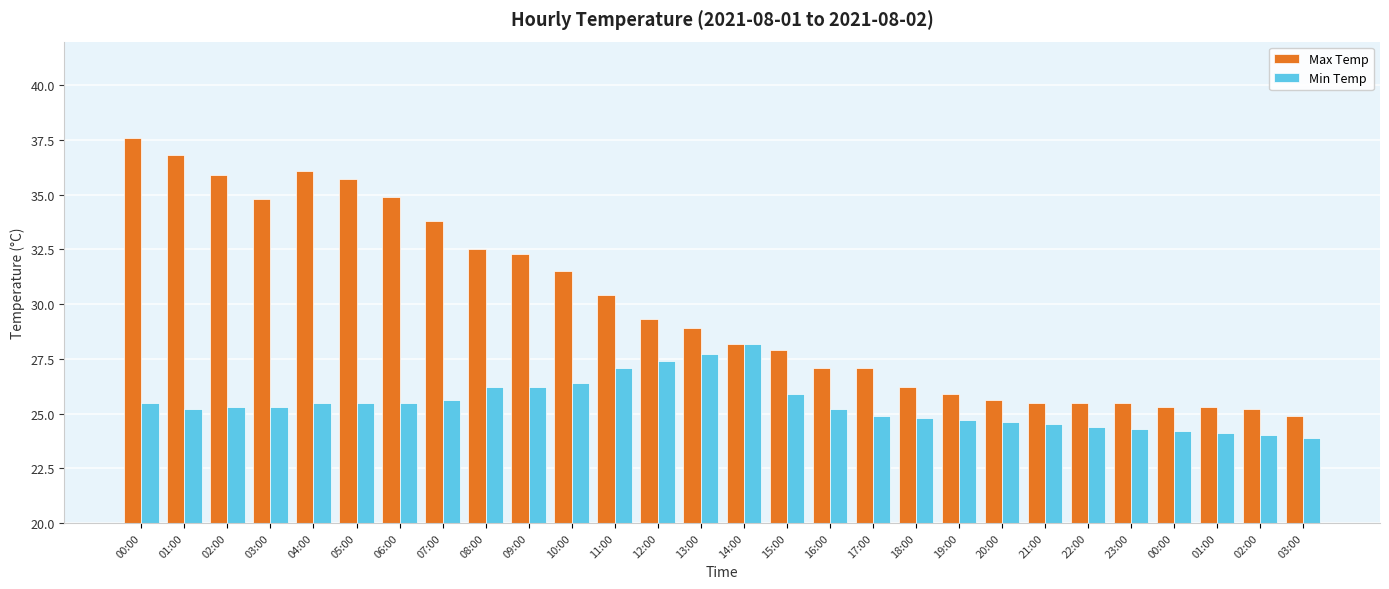

How many series are shown in this chart?

2